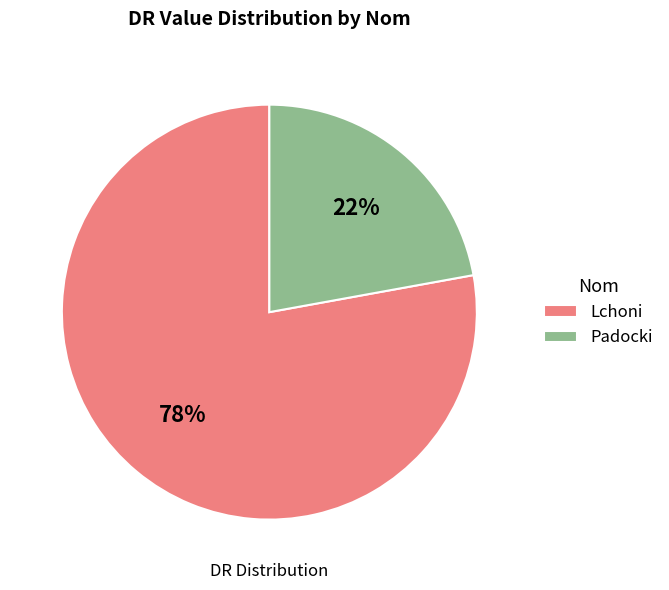

To the nearest percent, what percentage of the pie is Padocki?

22%